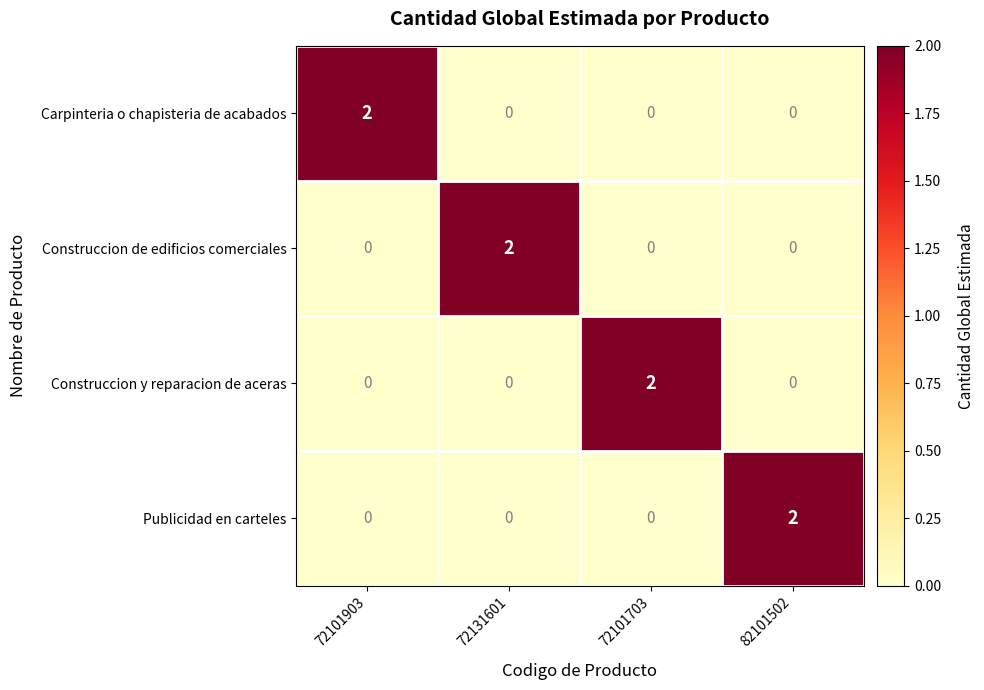

How many Carpinteria o chapisteria de acabados values are between 0 and 2?

4